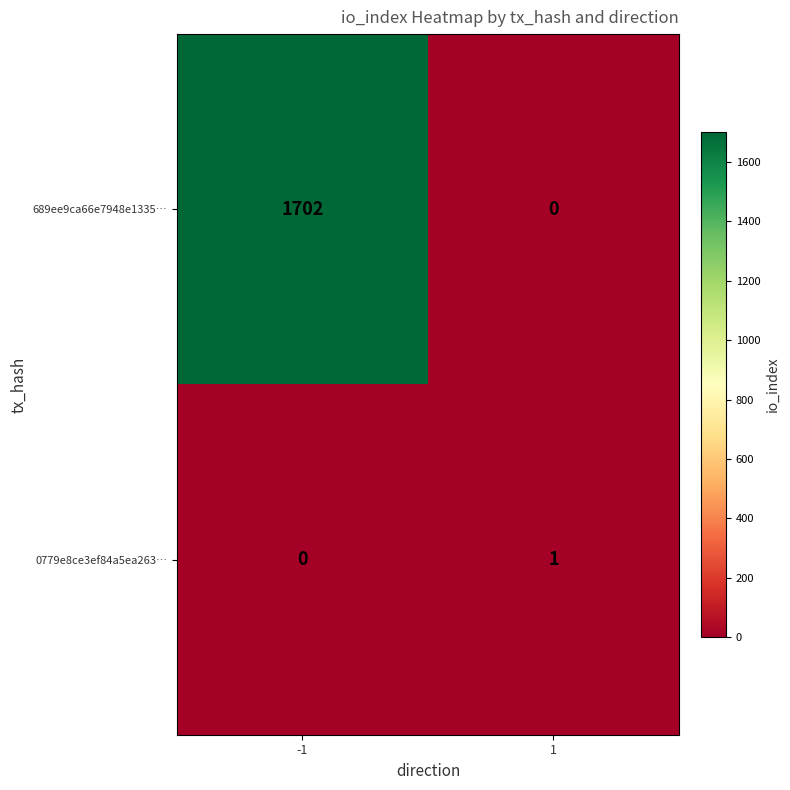

Which series has the largest total across all categories?

689ee9ca66e7948e1335…